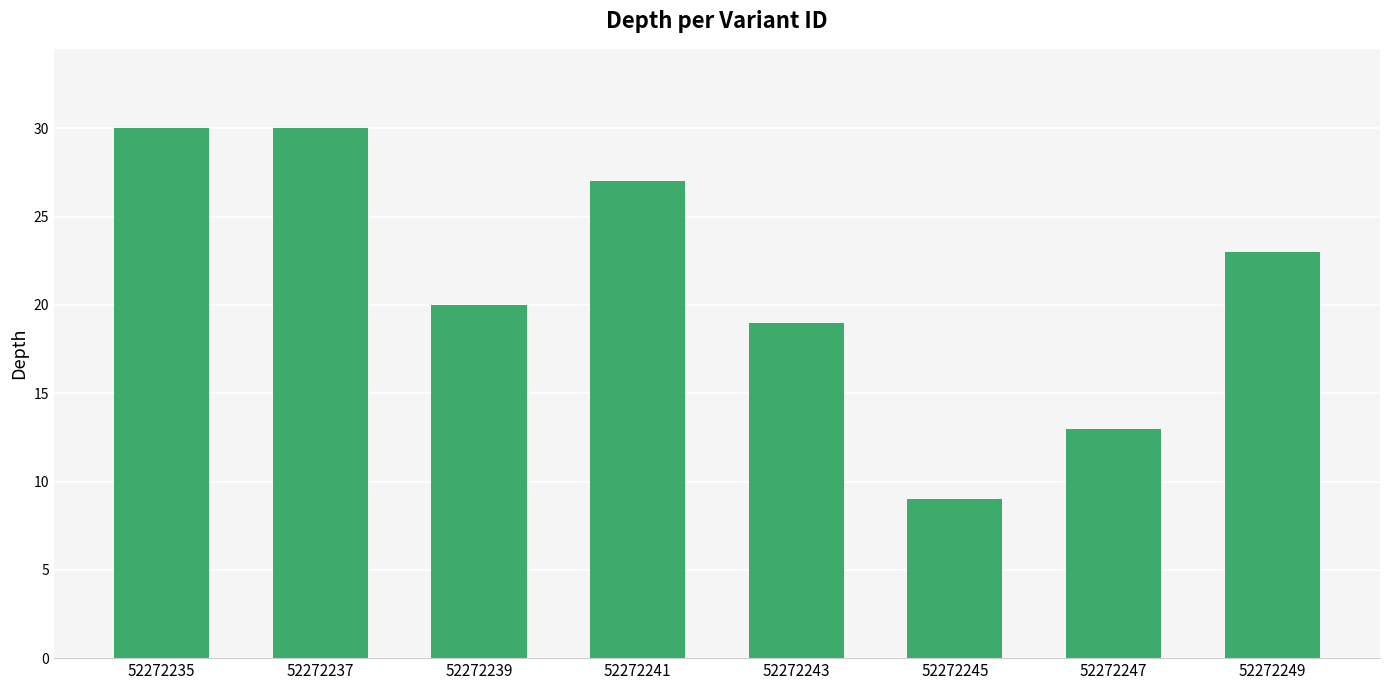

At which label is the value closest to 19?

52272243